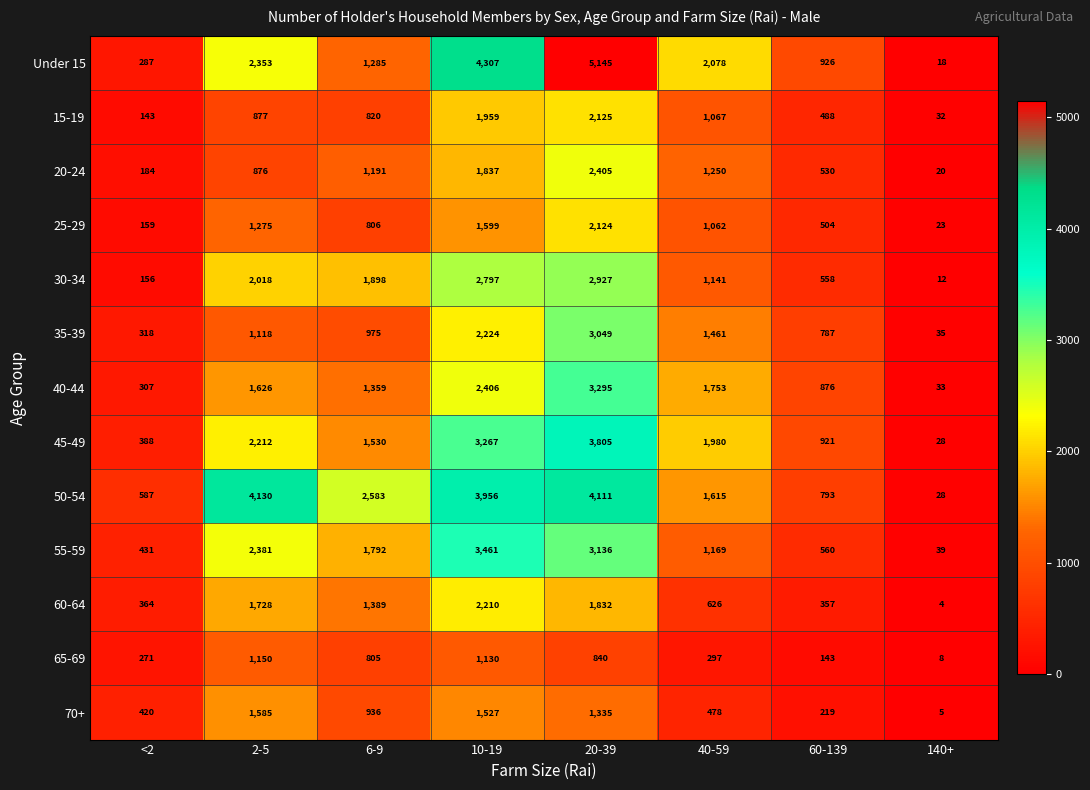

Rank the series at 2-5 from highest to lowest value.

50-54, 55-59, Under 15, 45-49, 30-34, 60-64, 40-44, 70+, 25-29, 65-69, 35-39, 15-19, 20-24